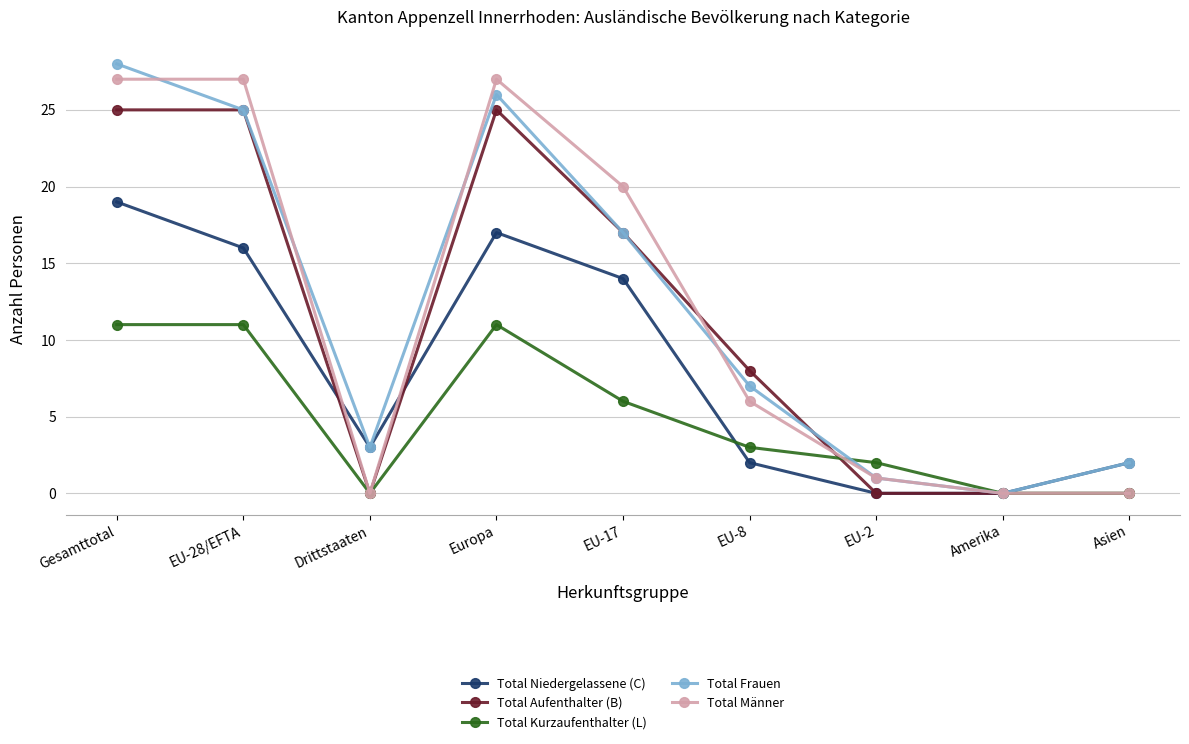

What is the total value across all series at Drittstaaten?

6